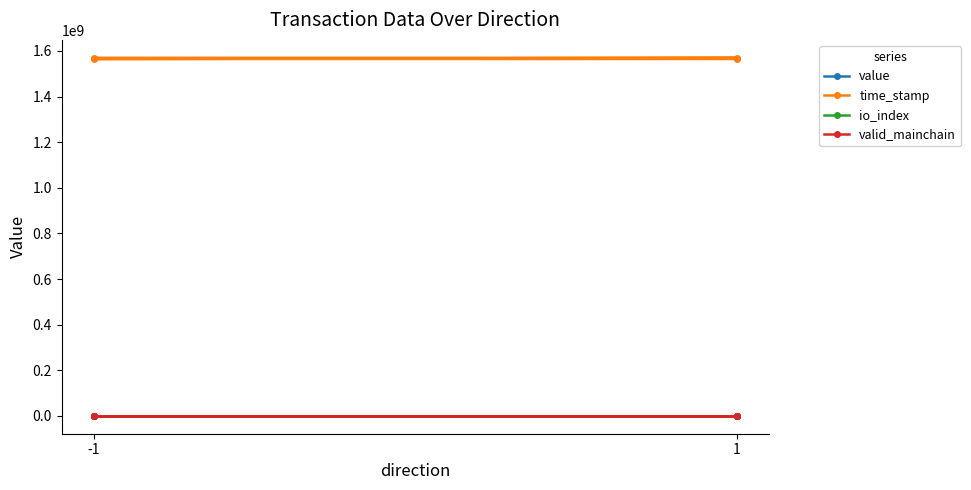

List the series in order of their peak value, highest first.

time_stamp, value, io_index, valid_mainchain